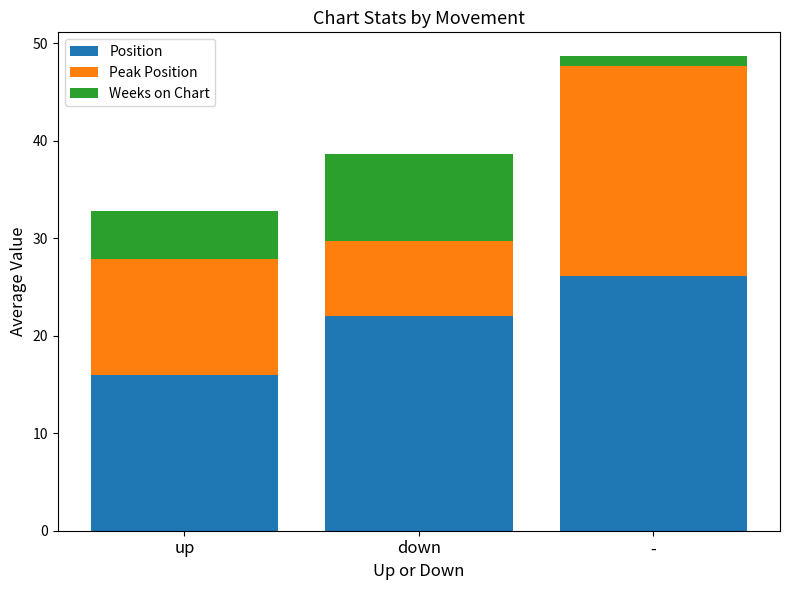

At which label is Position closest to 21?

down